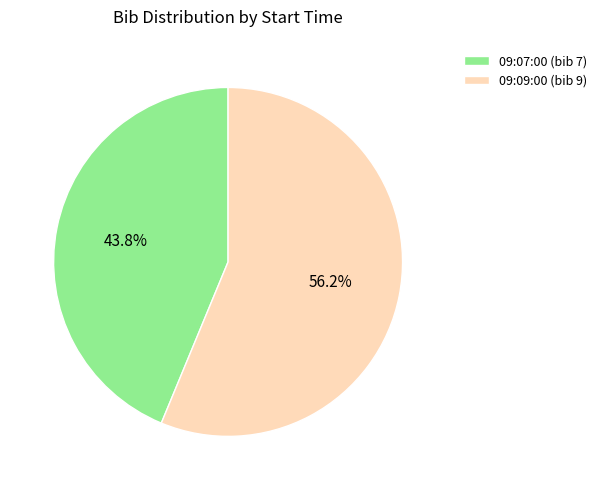

Count the number of slices in the pie.

2